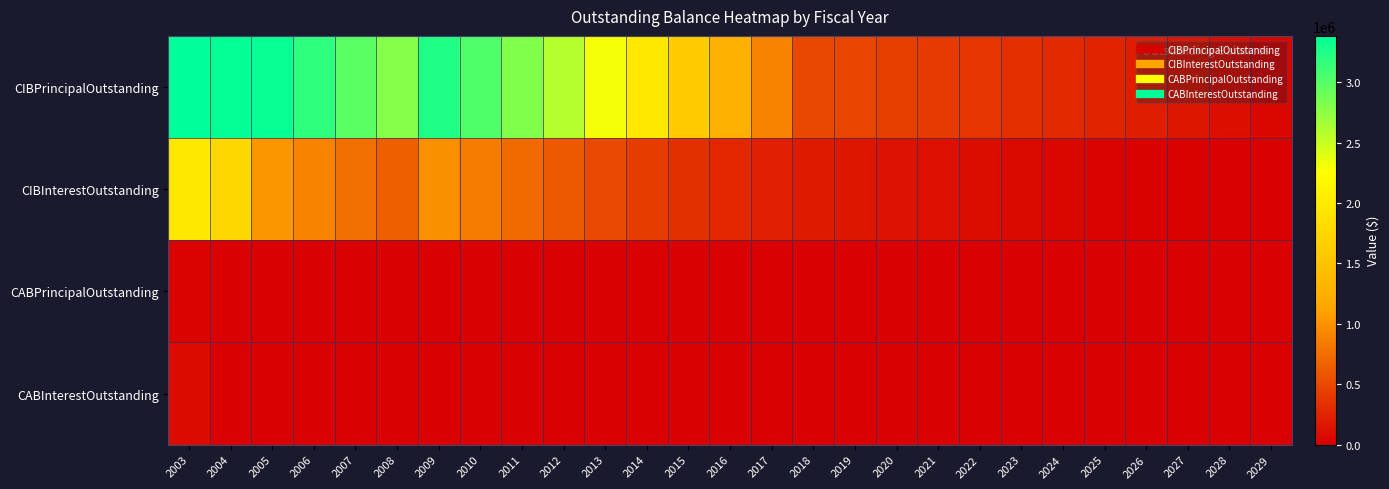

At how many categories does at least one series exceed 415949?

18